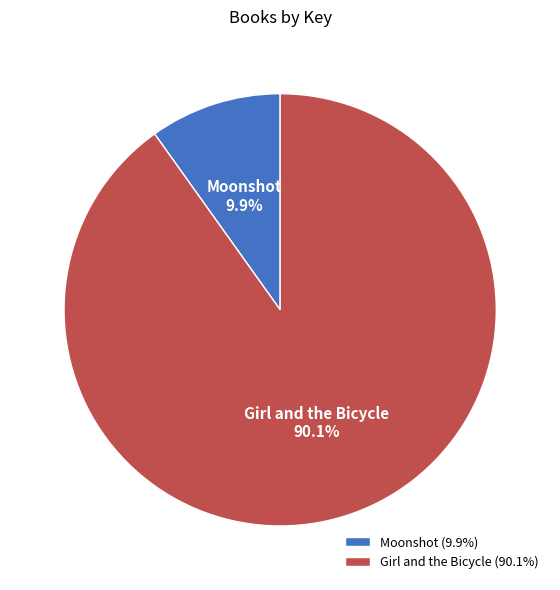

How many slices are in this pie chart?

2